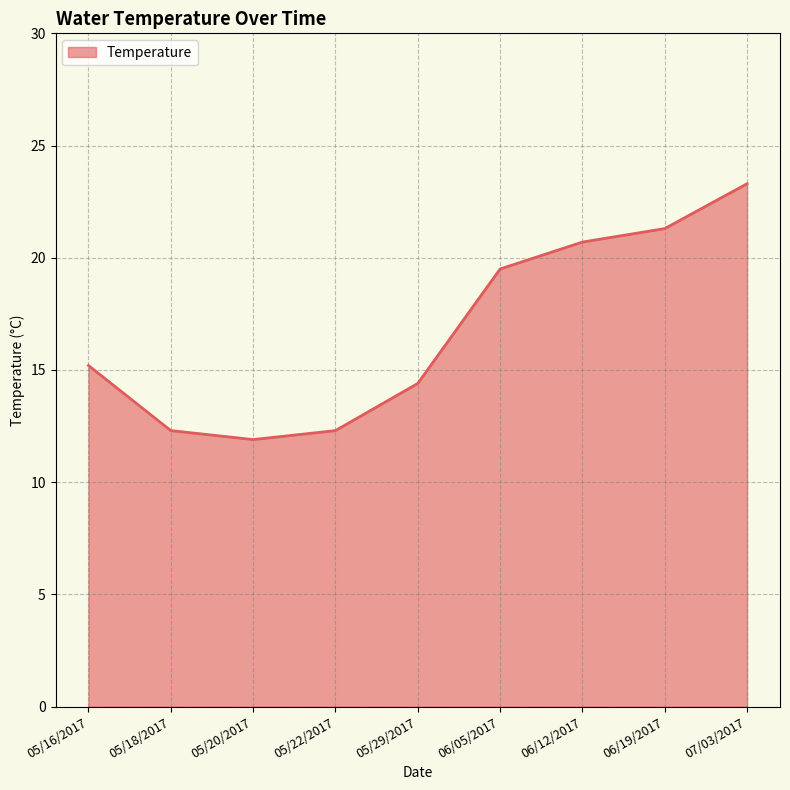

True or false: the data has more than 2 interior local peaks.

False